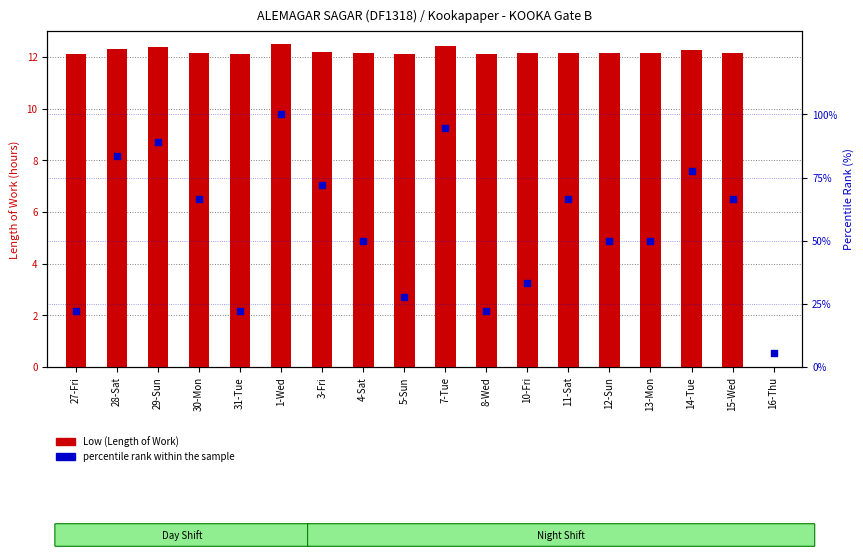

What are all the series names shown in the legend?

Low (Length of Work), percentile rank within the sample